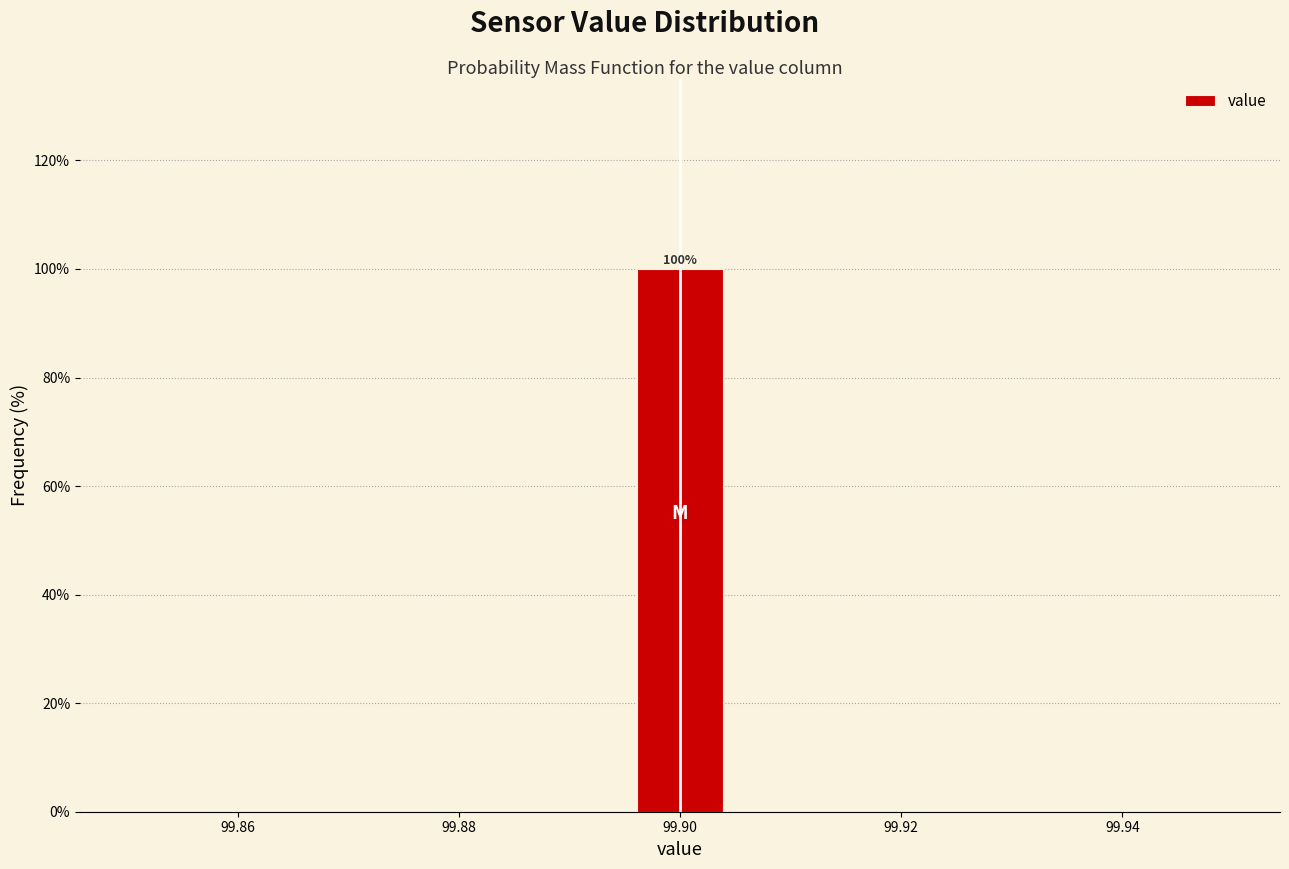

Which range on the x-axis has the tallest bar?

99.896 to 99.904